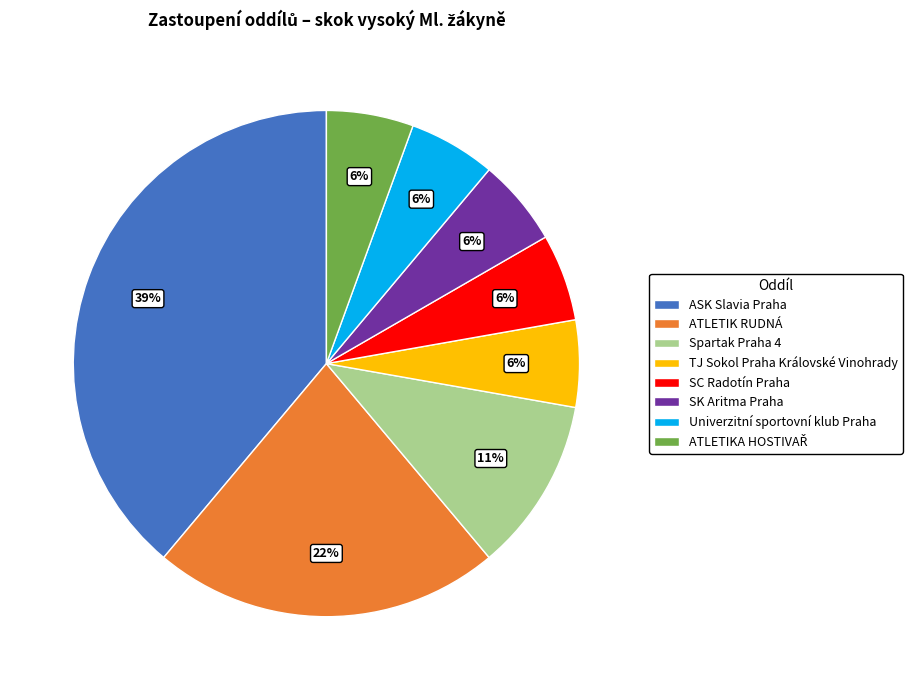

How many segments does this pie chart have?

8